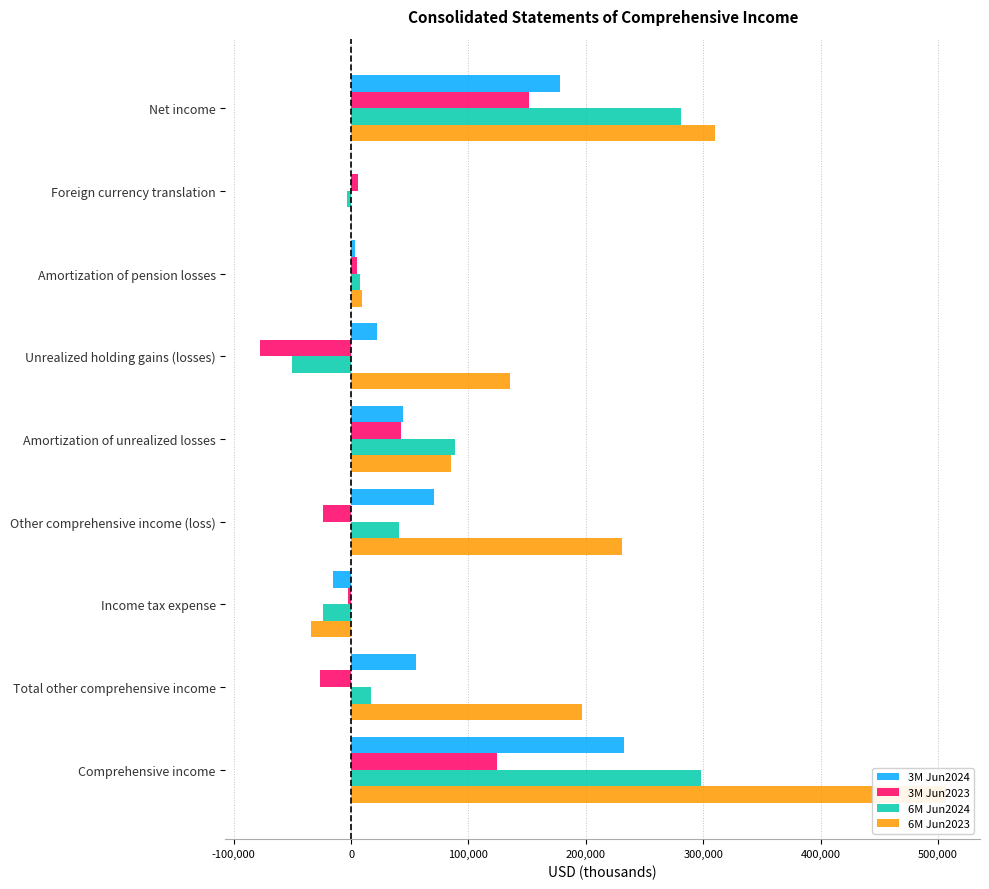

Which series has the largest range (max minus min)?

6M Jun2023